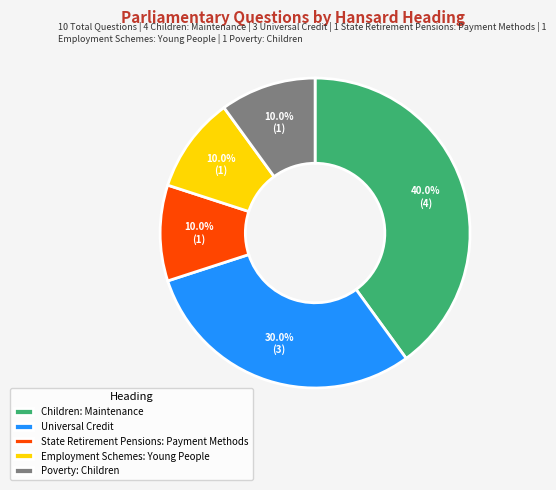

To the nearest percent, what is the combined percentage of Poverty: Children and Universal Credit?

40%